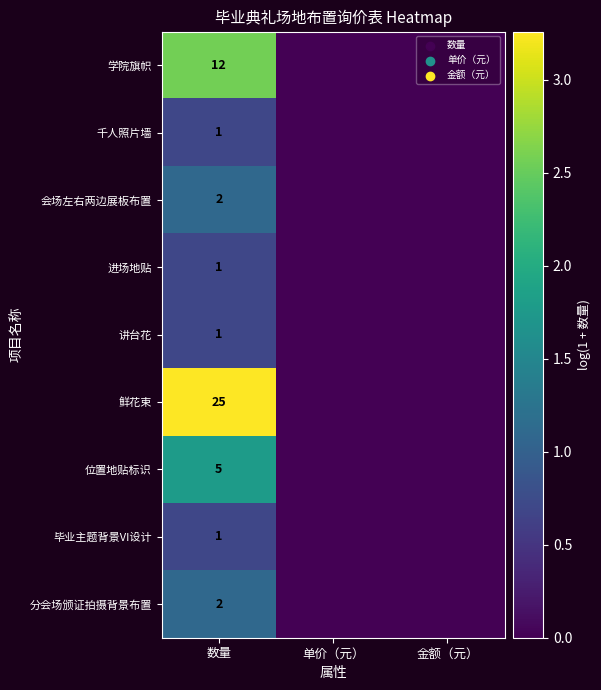

At how many categories does at least one series exceed 2?

1